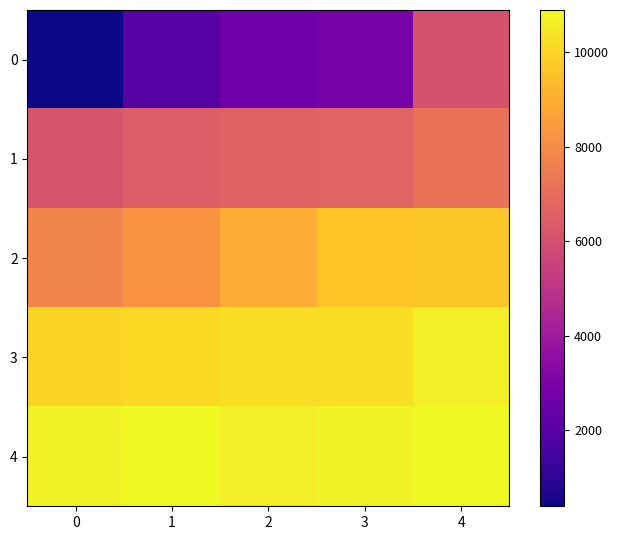

What is the minimum value shown in the chart?

387